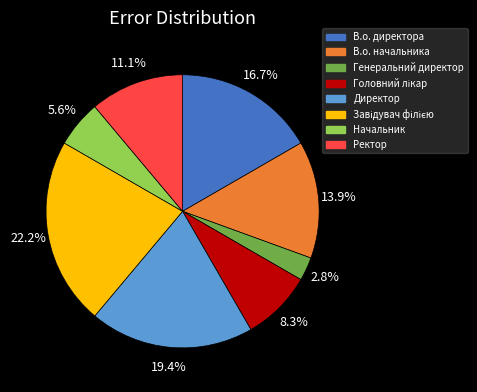

True or false: В.о. начальника accounts for 14% of the total.

True